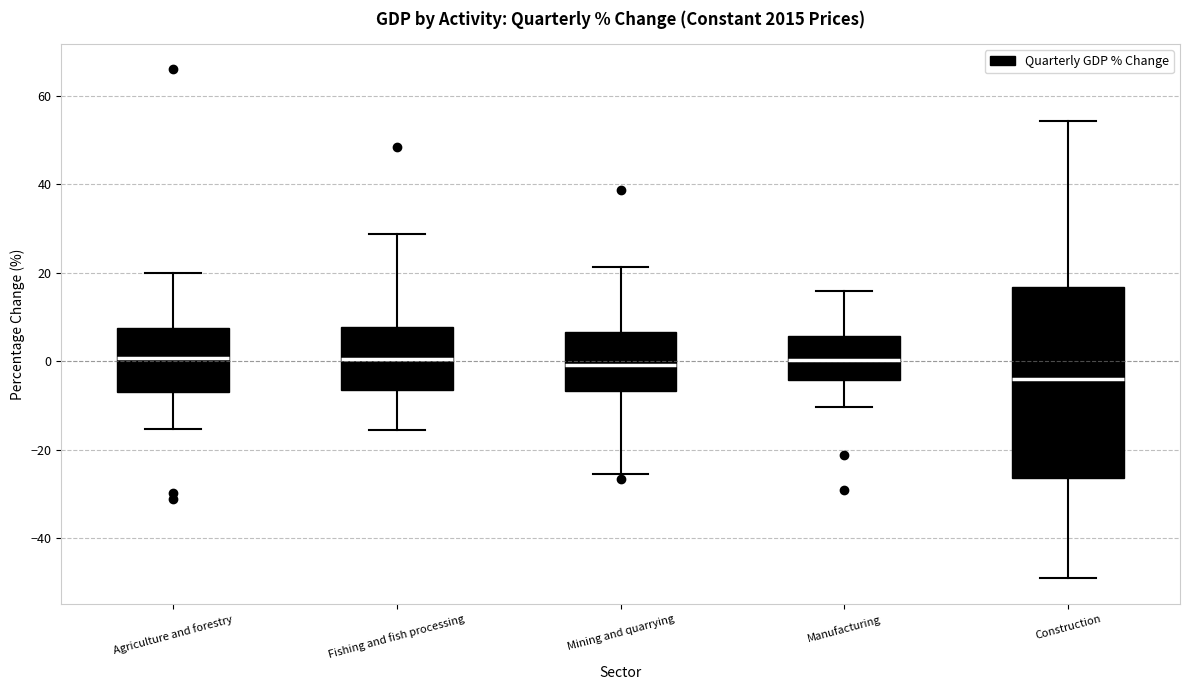

Reading left to right, transcribe this box plot: for each box, give where its median line is, the range the box spans, and where its two whiskers end, as read against the y-axis. The values are not printed on the chart, so give them approximately, as read against the axis.

Agriculture and forestry: median 0, box -6 to 8, whiskers -16 to 20
Fishing and fish processing: median 0, box -6 to 8, whiskers -16 to 28
Mining and quarrying: median 0, box -6 to 6, whiskers -26 to 22
Manufacturing: median 0, box -4 to 6, whiskers -10 to 16
Construction: median -4, box -26 to 16, whiskers -50 to 54